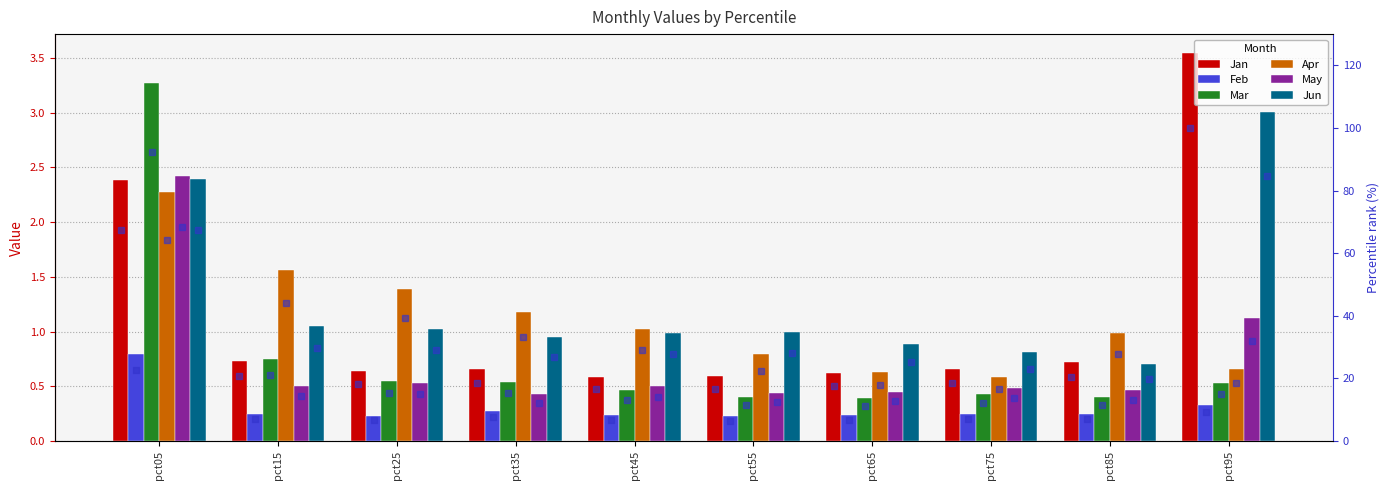

How many groups of bars are there?

10